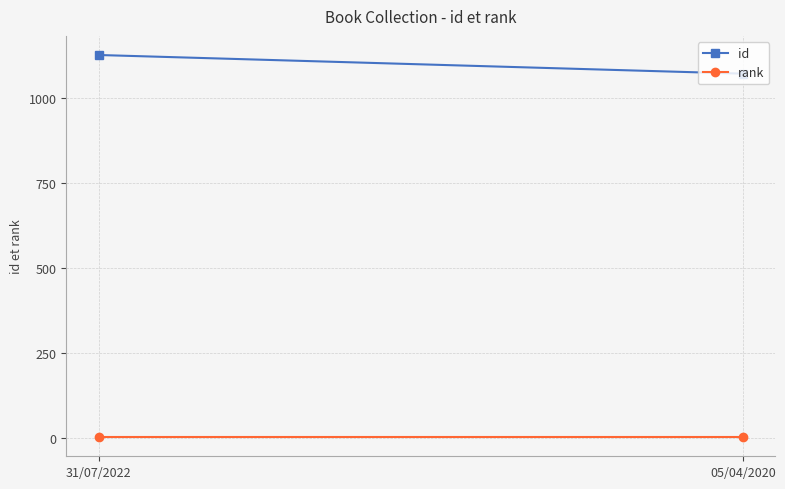

Which series has the widest spread of values?

id